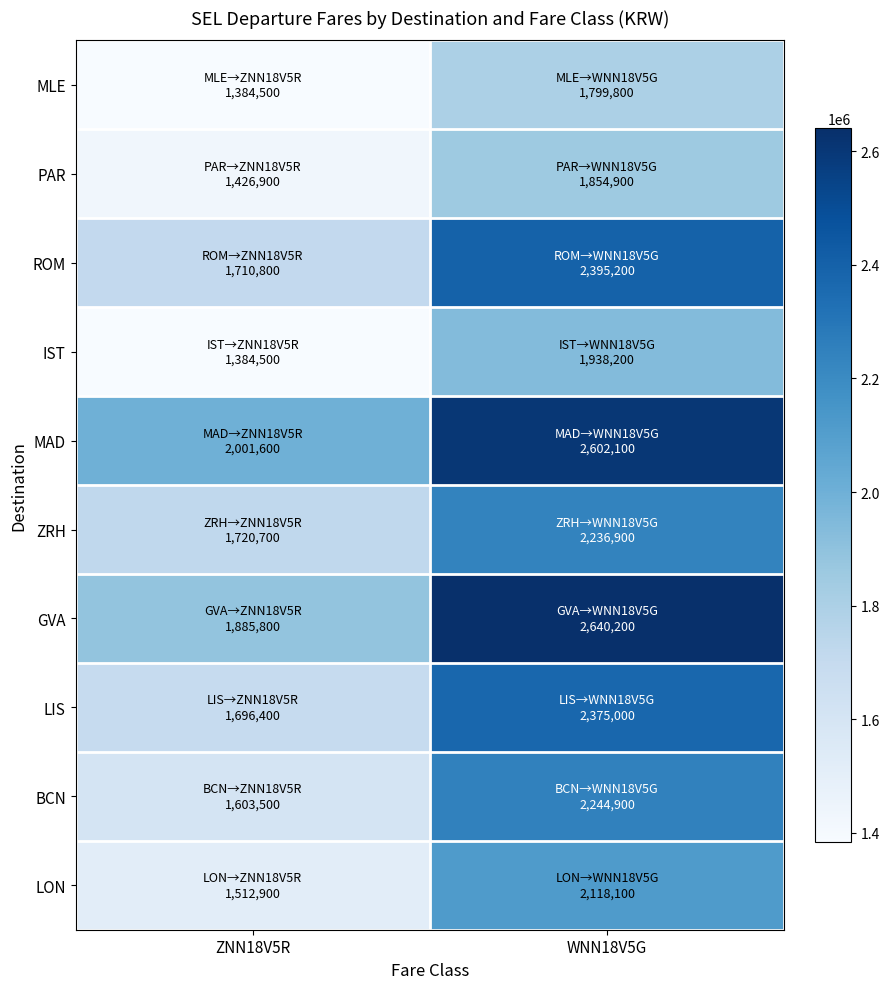

Which label corresponds to the largest value in the chart?

WNN18V5G